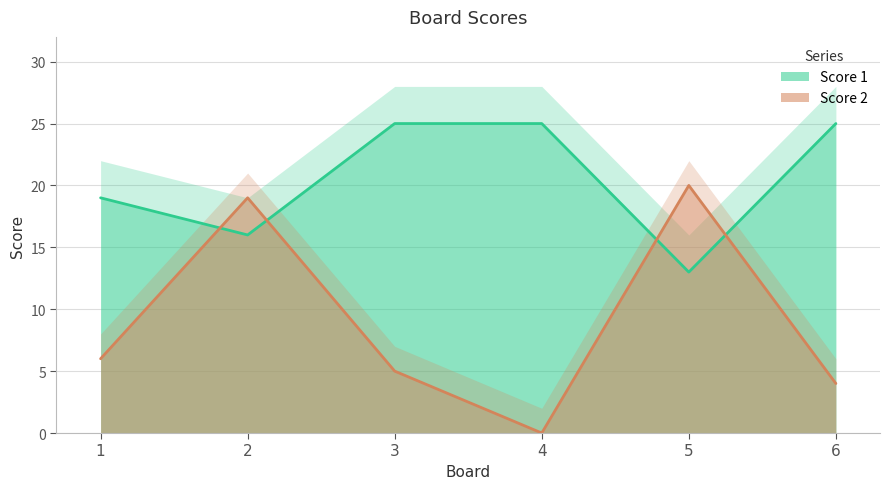

The Score 1 series shows 25 at 6. True or false?

True